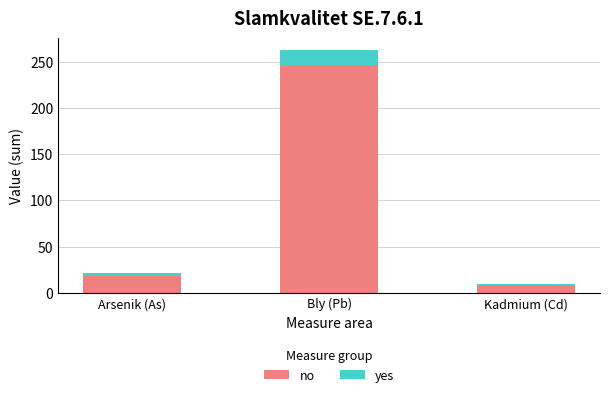

What is the highest value of the no series?

246.5